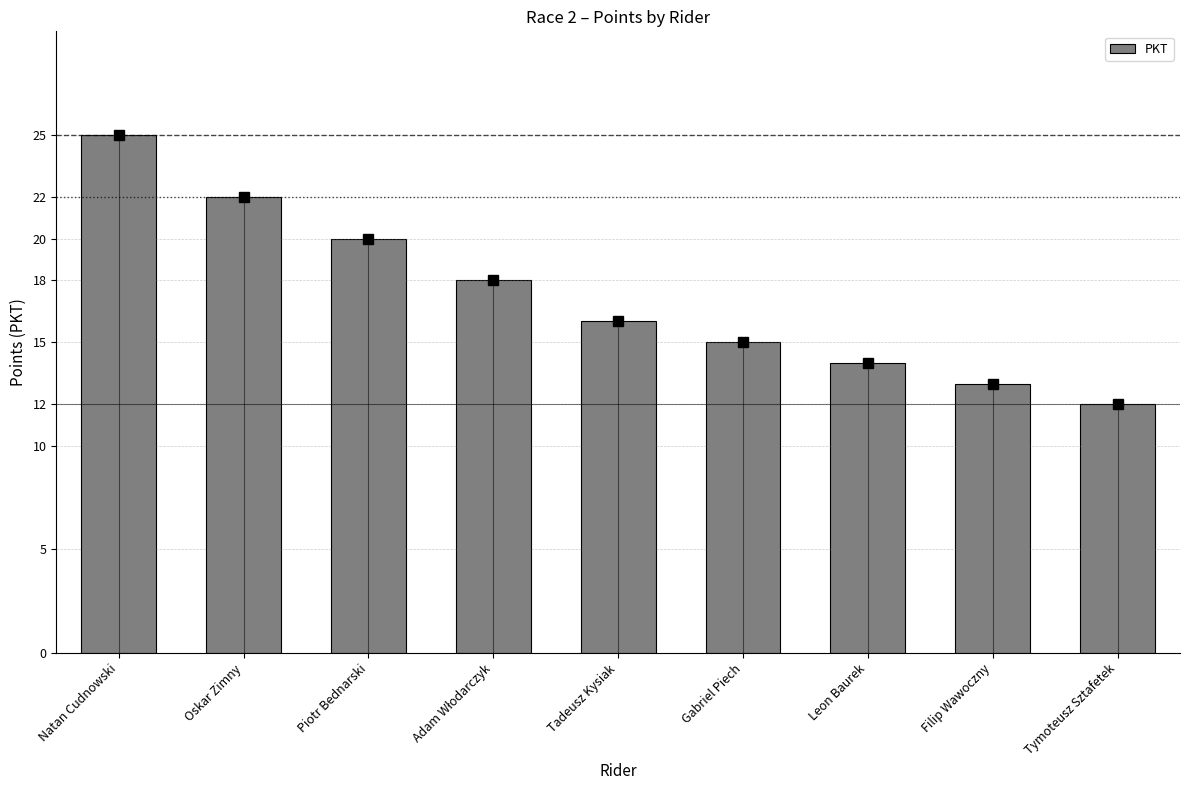

What position from the right is Oskar Zimny?

8